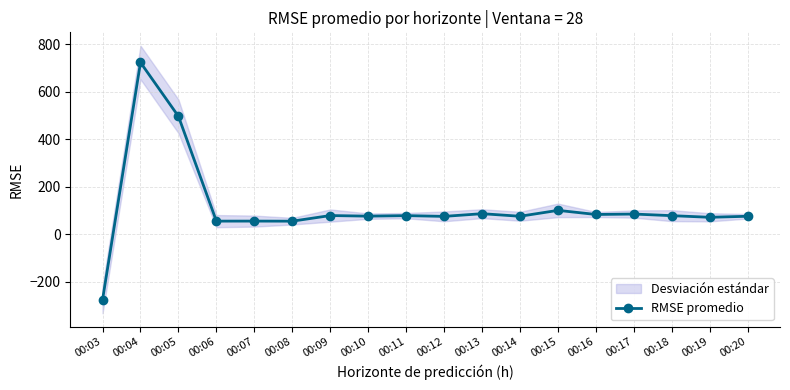

How many values are below 78?

9